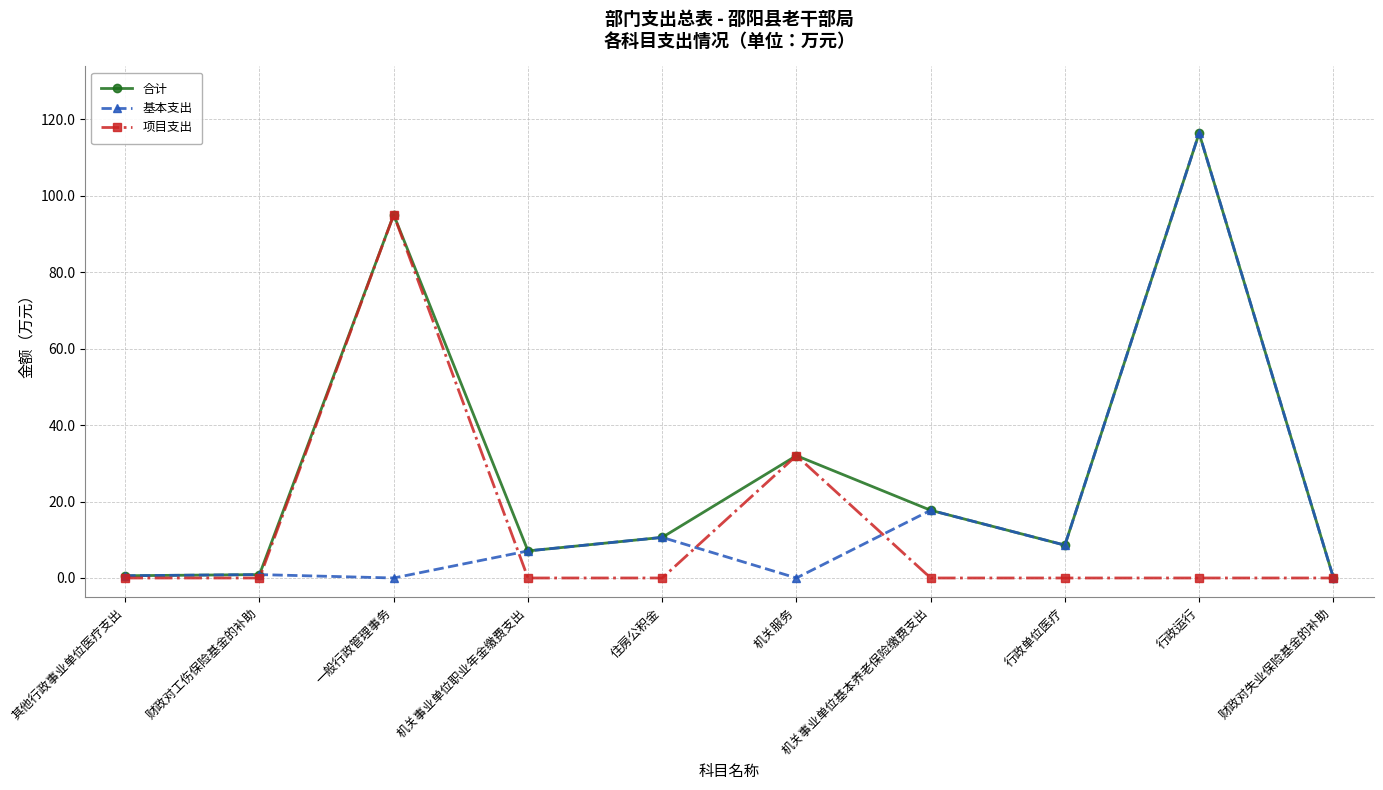

What is the spread (max minus min) of values at 机关服务?

32.0